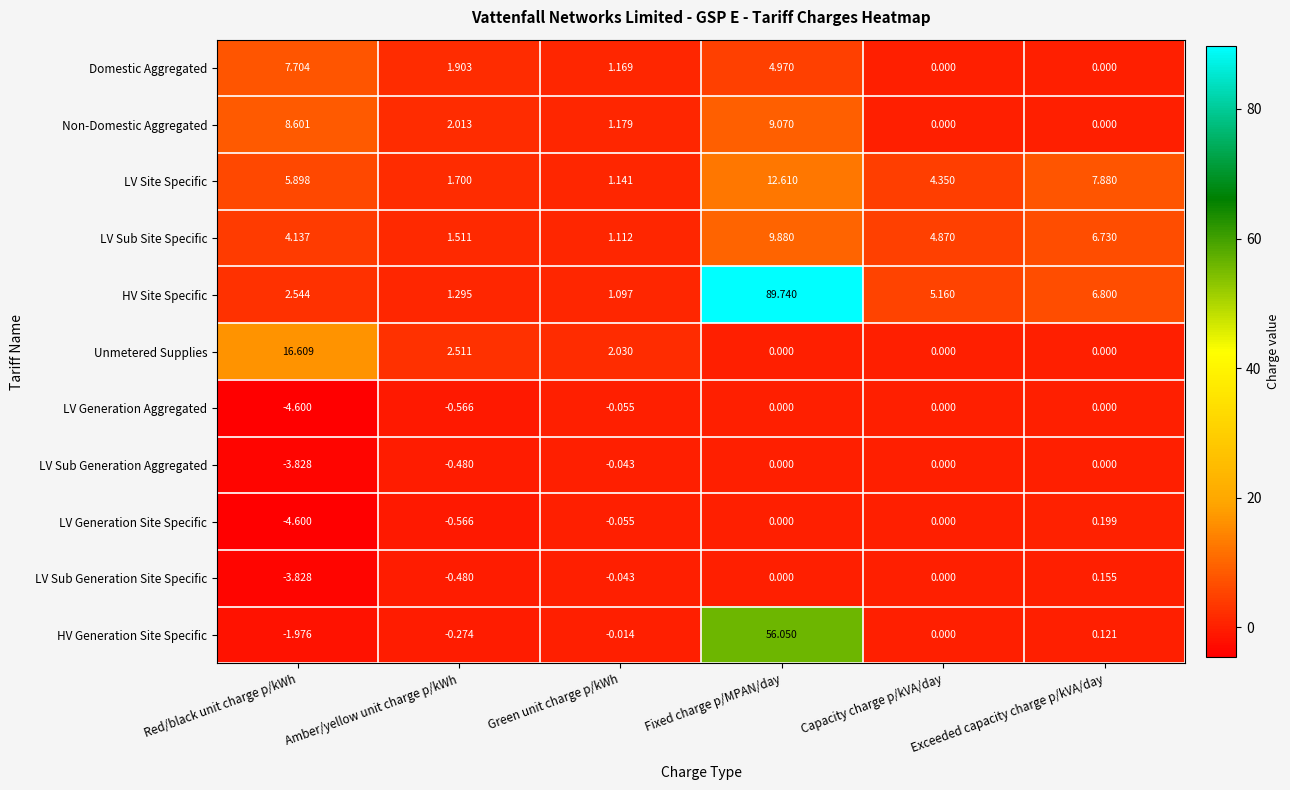

How many categories are shown in the chart?

6